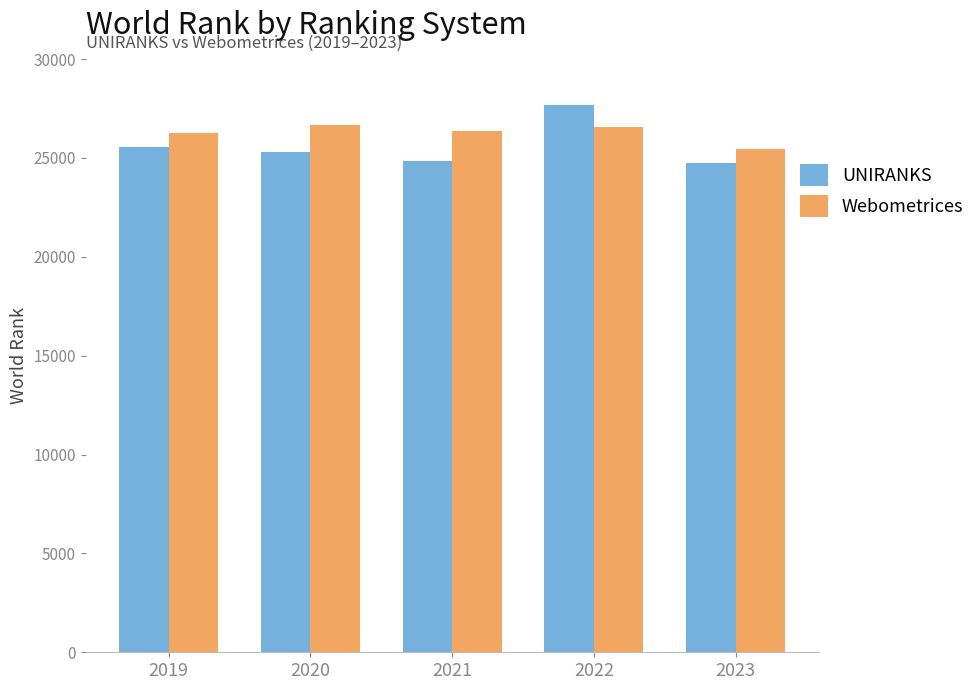

At 2023, list the series in order from largest to smallest.

Webometrices, UNIRANKS